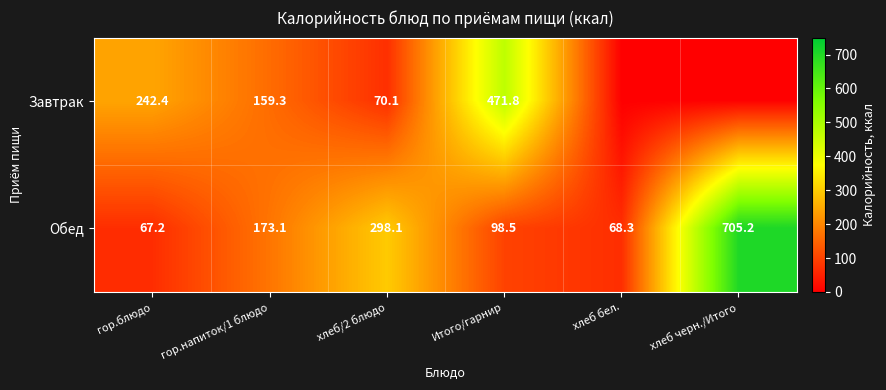

What is the difference between the second highest and second lowest values in the Обед series?

229.8